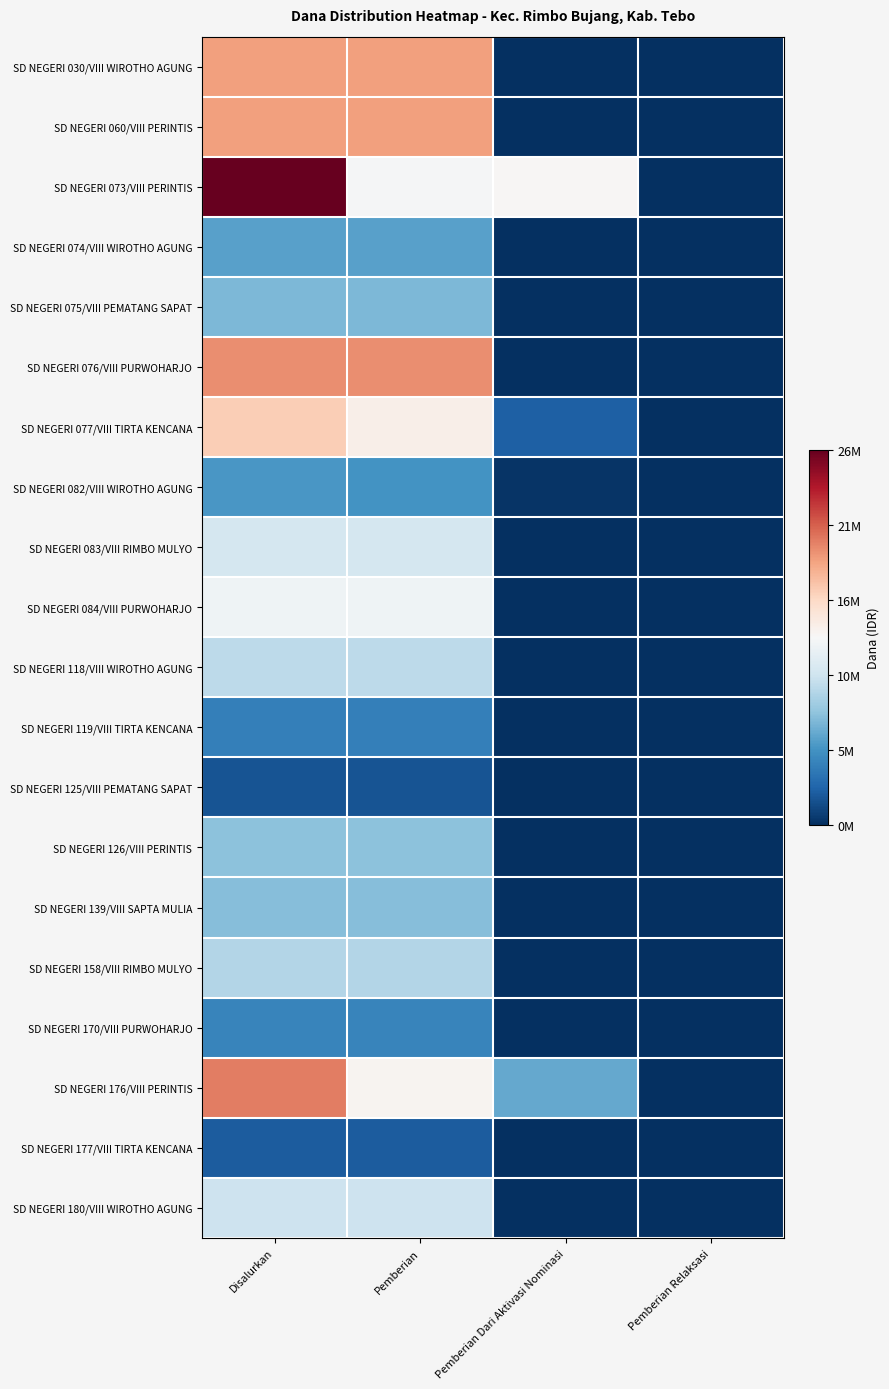

Reading right to left, what are all the values shown in this chart?

SD NEGERI 030/VIII WIROTHO AGUNG: Pemberian Relaksasi=0.0	Pemberian Dari Aktivasi Nominasi=0.0	Pemberian=0.7	Disalurkan=0.7
SD NEGERI 060/VIII PERINTIS: Pemberian Relaksasi=0.0	Pemberian Dari Aktivasi Nominasi=0.0	Pemberian=0.7	Disalurkan=0.7
SD NEGERI 073/VIII PERINTIS: Pemberian Relaksasi=0.0	Pemberian Dari Aktivasi Nominasi=0.5	Pemberian=0.5	Disalurkan=1.0
SD NEGERI 074/VIII WIROTHO AGUNG: Pemberian Relaksasi=0.0	Pemberian Dari Aktivasi Nominasi=0.0	Pemberian=0.2	Disalurkan=0.2
SD NEGERI 075/VIII PEMATANG SAPAT: Pemberian Relaksasi=0.0	Pemberian Dari Aktivasi Nominasi=0.0	Pemberian=0.3	Disalurkan=0.3
SD NEGERI 076/VIII PURWOHARJO: Pemberian Relaksasi=0.0	Pemberian Dari Aktivasi Nominasi=0.0	Pemberian=0.7	Disalurkan=0.7
SD NEGERI 077/VIII TIRTA KENCANA: Pemberian Relaksasi=0.0	Pemberian Dari Aktivasi Nominasi=0.1	Pemberian=0.5	Disalurkan=0.6
SD NEGERI 082/VIII WIROTHO AGUNG: Pemberian Relaksasi=0.0	Pemberian Dari Aktivasi Nominasi=0.0	Pemberian=0.2	Disalurkan=0.2
SD NEGERI 083/VIII RIMBO MULYO: Pemberian Relaksasi=0.0	Pemberian Dari Aktivasi Nominasi=0.0	Pemberian=0.4	Disalurkan=0.4
SD NEGERI 084/VIII PURWOHARJO: Pemberian Relaksasi=0.0	Pemberian Dari Aktivasi Nominasi=0.0	Pemberian=0.5	Disalurkan=0.5
SD NEGERI 118/VIII WIROTHO AGUNG: Pemberian Relaksasi=0.0	Pemberian Dari Aktivasi Nominasi=0.0	Pemberian=0.4	Disalurkan=0.4
SD NEGERI 119/VIII TIRTA KENCANA: Pemberian Relaksasi=0.0	Pemberian Dari Aktivasi Nominasi=0.0	Pemberian=0.2	Disalurkan=0.2
SD NEGERI 125/VIII PEMATANG SAPAT: Pemberian Relaksasi=0.0	Pemberian Dari Aktivasi Nominasi=0.0	Pemberian=0.1	Disalurkan=0.1
SD NEGERI 126/VIII PERINTIS: Pemberian Relaksasi=0.0	Pemberian Dari Aktivasi Nominasi=0.0	Pemberian=0.3	Disalurkan=0.3
SD NEGERI 139/VIII SAPTA MULIA: Pemberian Relaksasi=0.0	Pemberian Dari Aktivasi Nominasi=0.0	Pemberian=0.3	Disalurkan=0.3
SD NEGERI 158/VIII RIMBO MULYO: Pemberian Relaksasi=0.0	Pemberian Dari Aktivasi Nominasi=0.0	Pemberian=0.4	Disalurkan=0.4
SD NEGERI 170/VIII PURWOHARJO: Pemberian Relaksasi=0.0	Pemberian Dari Aktivasi Nominasi=0.0	Pemberian=0.2	Disalurkan=0.2
SD NEGERI 176/VIII PERINTIS: Pemberian Relaksasi=0.0	Pemberian Dari Aktivasi Nominasi=0.2	Pemberian=0.5	Disalurkan=0.8
SD NEGERI 177/VIII TIRTA KENCANA: Pemberian Relaksasi=0.0	Pemberian Dari Aktivasi Nominasi=0.0	Pemberian=0.1	Disalurkan=0.1
SD NEGERI 180/VIII WIROTHO AGUNG: Pemberian Relaksasi=0.0	Pemberian Dari Aktivasi Nominasi=0.0	Pemberian=0.4	Disalurkan=0.4